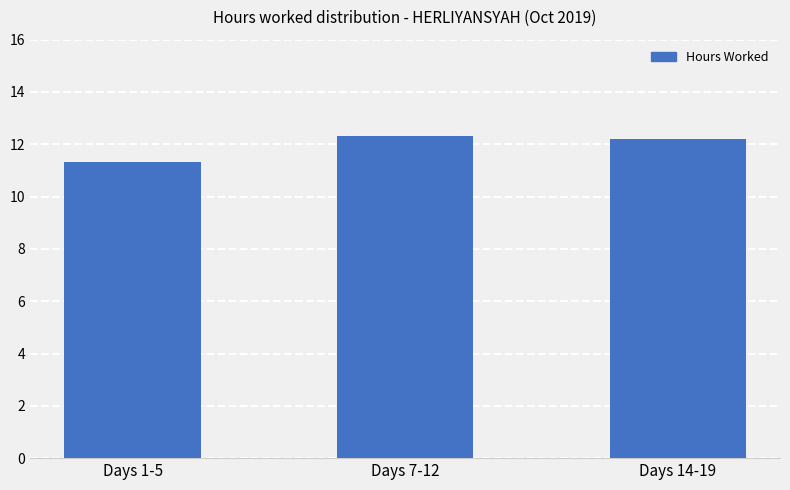

What is the greatest value displayed?

12.3